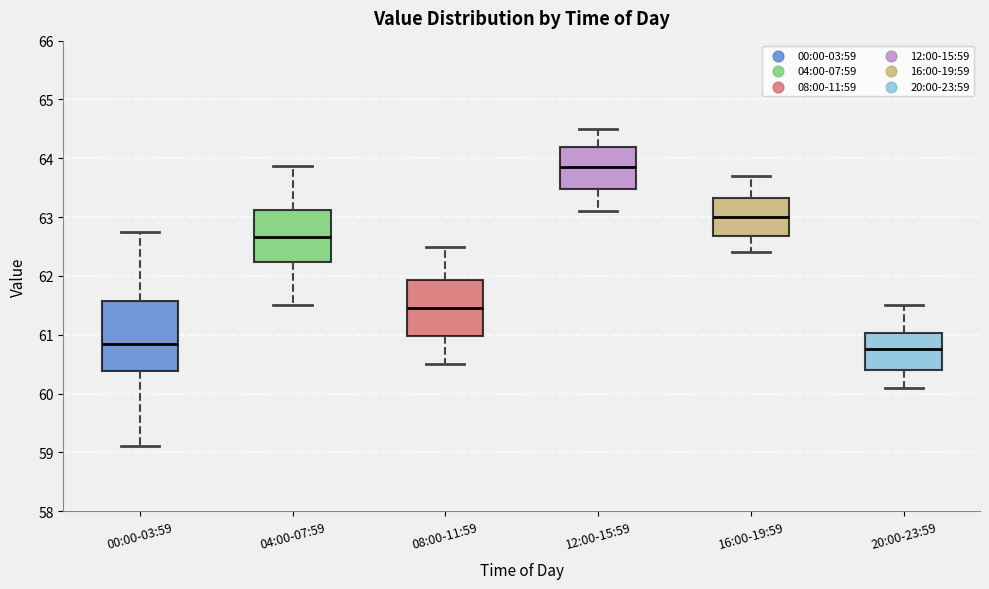

Reading left to right, read every box against the y-axis: the position of its median line, the range the box covers, and the ends of its whiskers. The values are not printed on the chart, so give them approximately, as read against the axis.

00:00-03:59: median 60.8, box 60.4 to 61.6, whiskers 59.1 to 62.8
04:00-07:59: median 62.7, box 62.2 to 63.1, whiskers 61.5 to 63.9
08:00-11:59: median 61.5, box 61.0 to 61.9, whiskers 60.5 to 62.5
12:00-15:59: median 63.9, box 63.5 to 64.2, whiskers 63.1 to 64.5
16:00-19:59: median 63.0, box 62.7 to 63.3, whiskers 62.4 to 63.7
20:00-23:59: median 60.8, box 60.4 to 61.0, whiskers 60.1 to 61.5